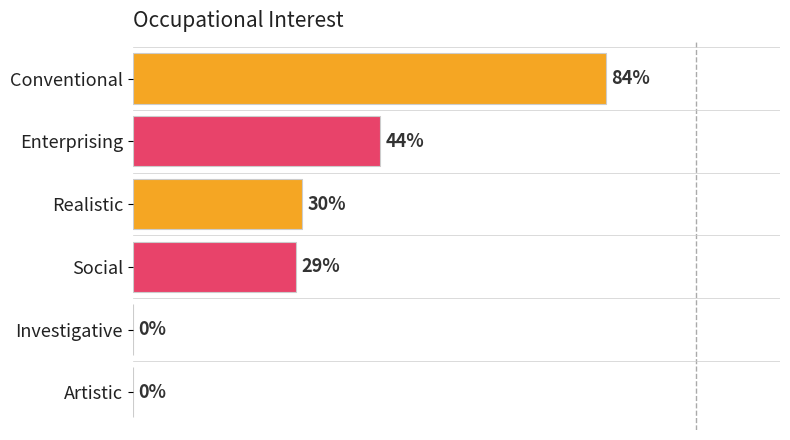

Which has a higher value, Realistic or Social?

Realistic